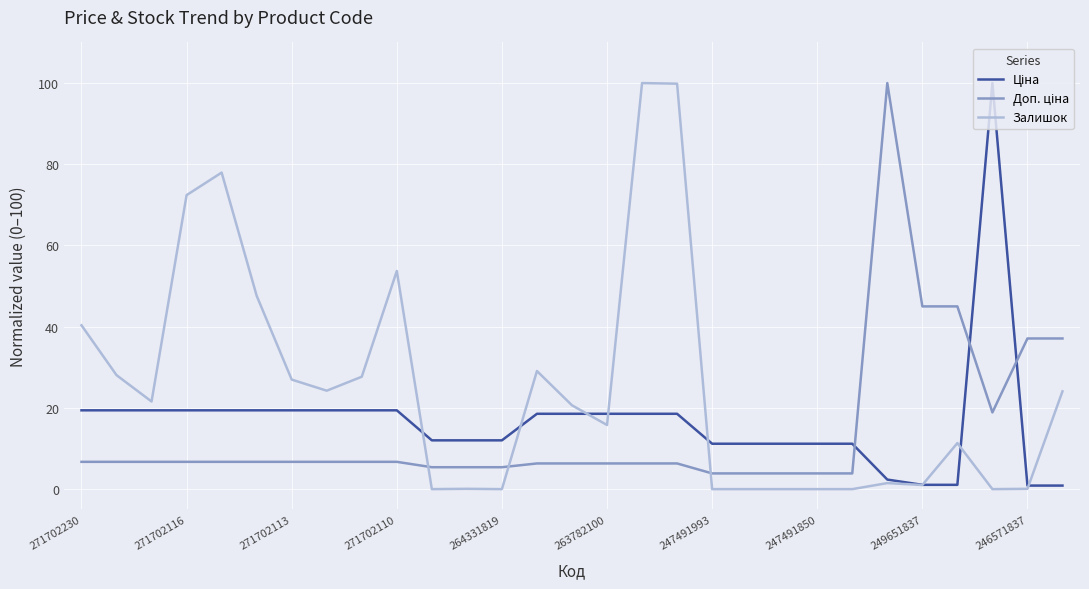

What is the greatest value displayed?

100.0